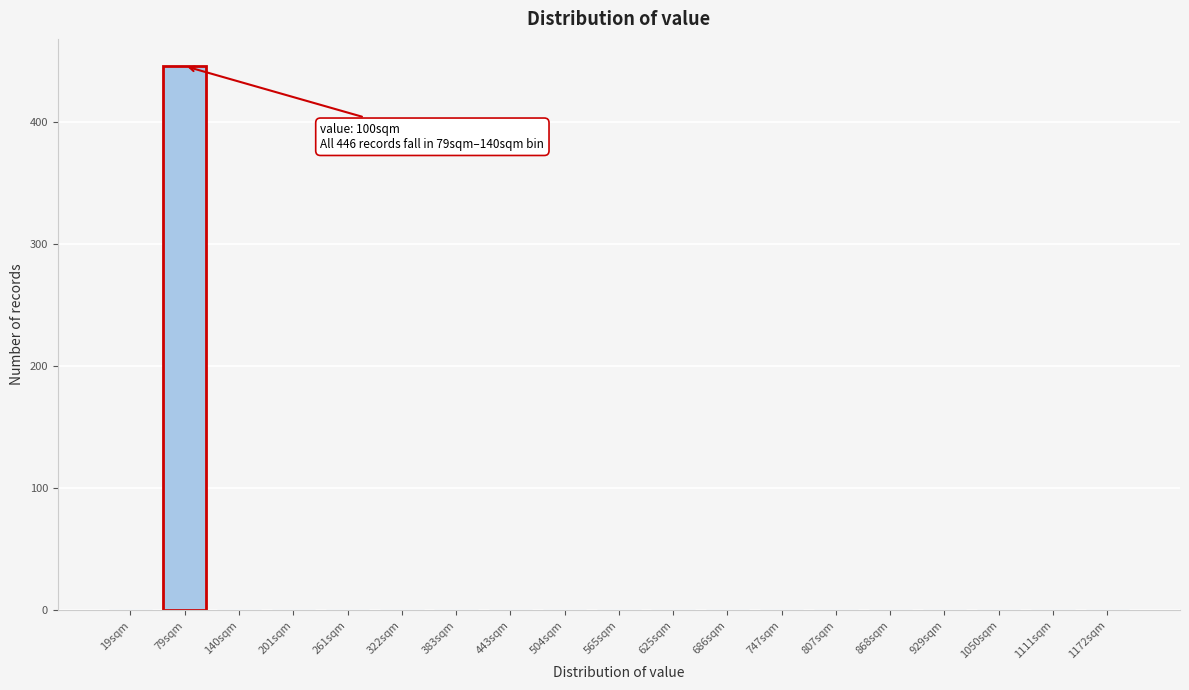

Reading right to left, what are all the values shown in this chart?

1172sqm=0	1111sqm=0	1050sqm=0	929sqm=0	868sqm=0	807sqm=0	747sqm=0	686sqm=0	625sqm=0	565sqm=0	504sqm=0	443sqm=0	383sqm=0	322sqm=0	261sqm=0	201sqm=0	140sqm=0	79sqm=446	19sqm=0